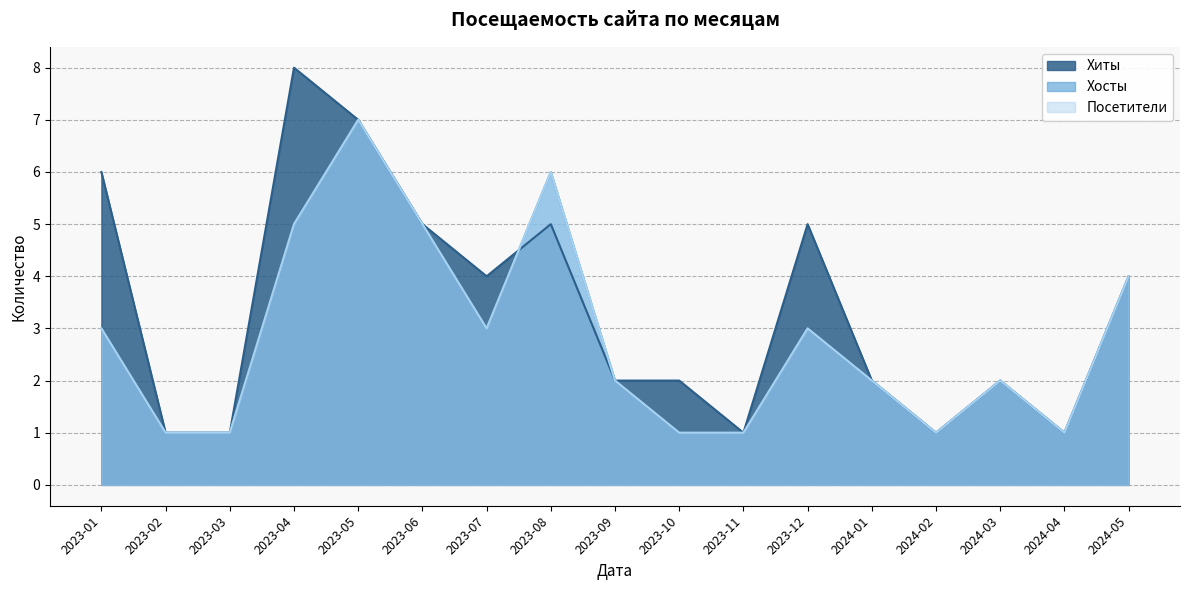

Which series has the largest total across all categories?

Хиты